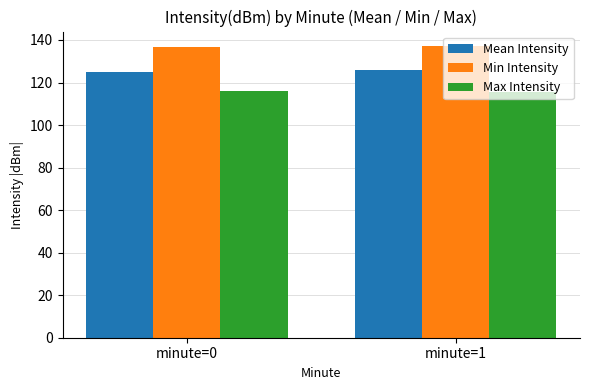

How many bars are there in each group?

3